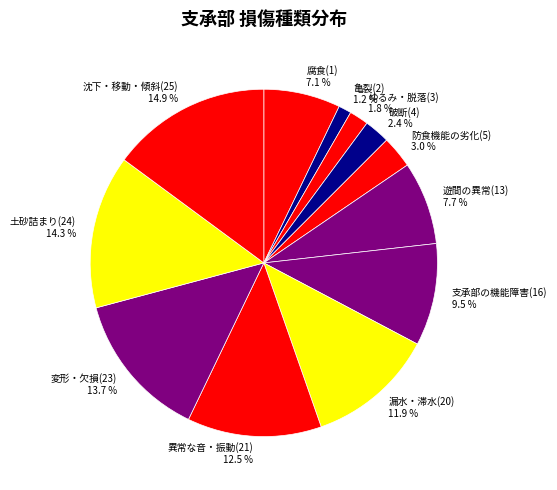

How many segments does this pie chart have?

12